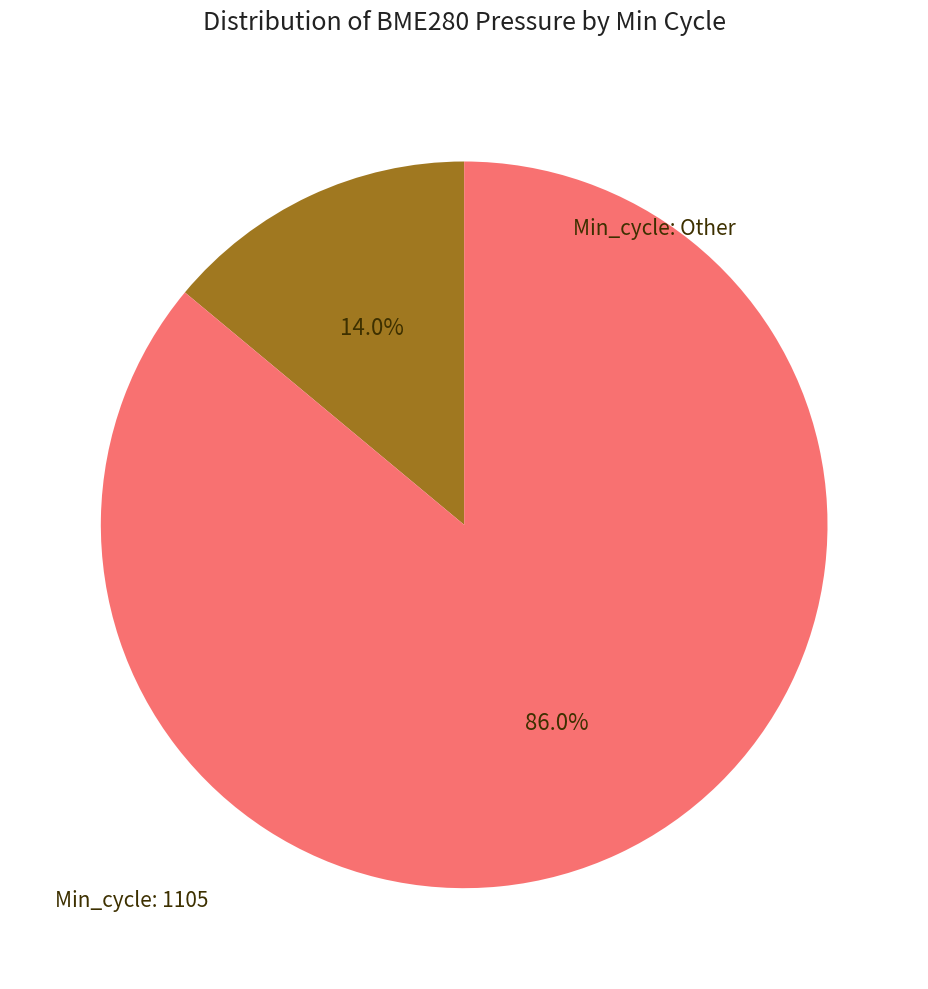

Is there a majority slice in this chart?

Yes